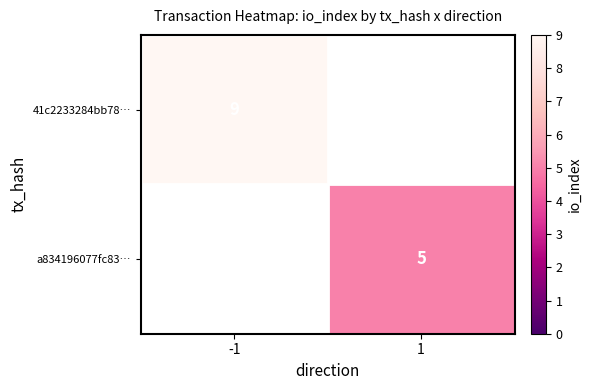

How many distinct data groups are displayed?

2